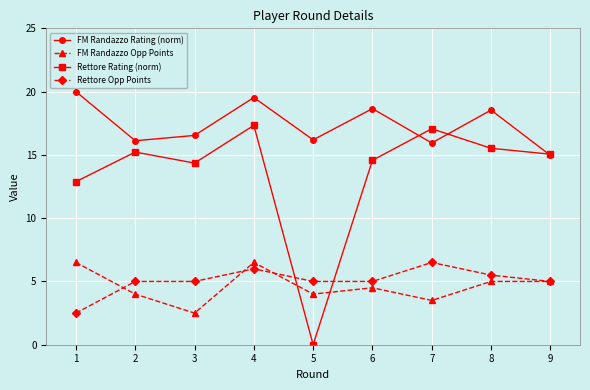

At 7, list the series in order from largest to smallest.

Rettore Rating (norm), FM Randazzo Rating (norm), Rettore Opp Points, FM Randazzo Opp Points